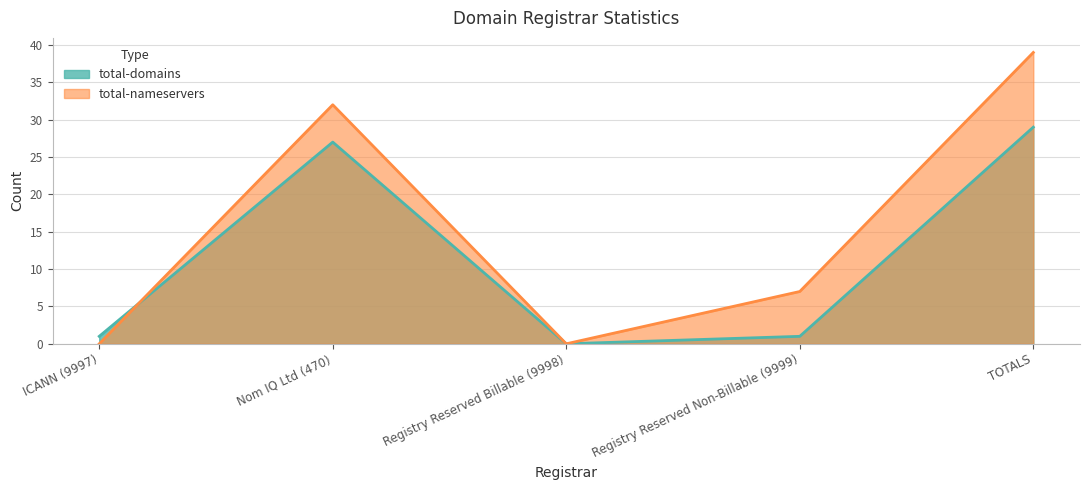

What position from the left is ICANN (9997)?

1